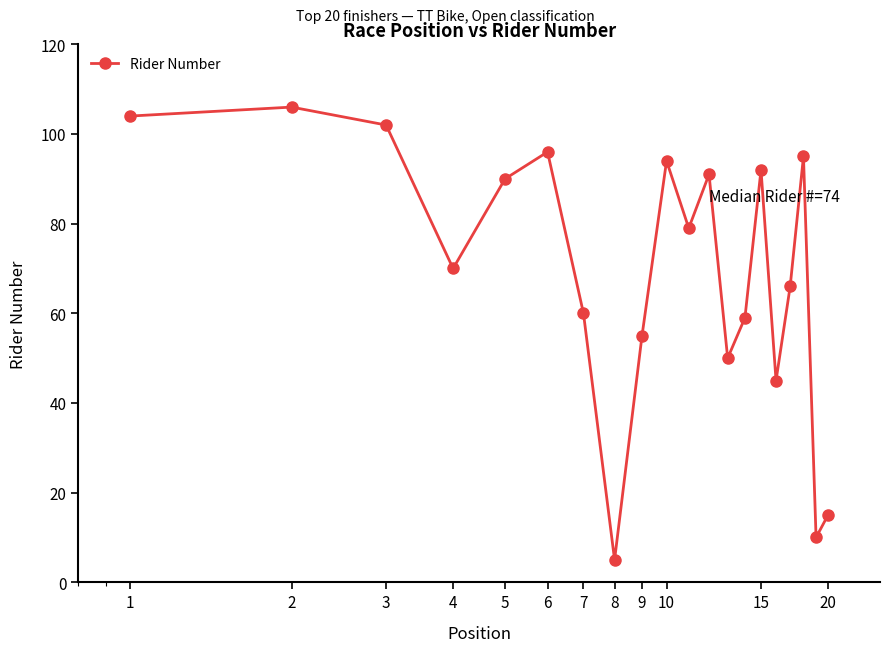

What is the average value?

69